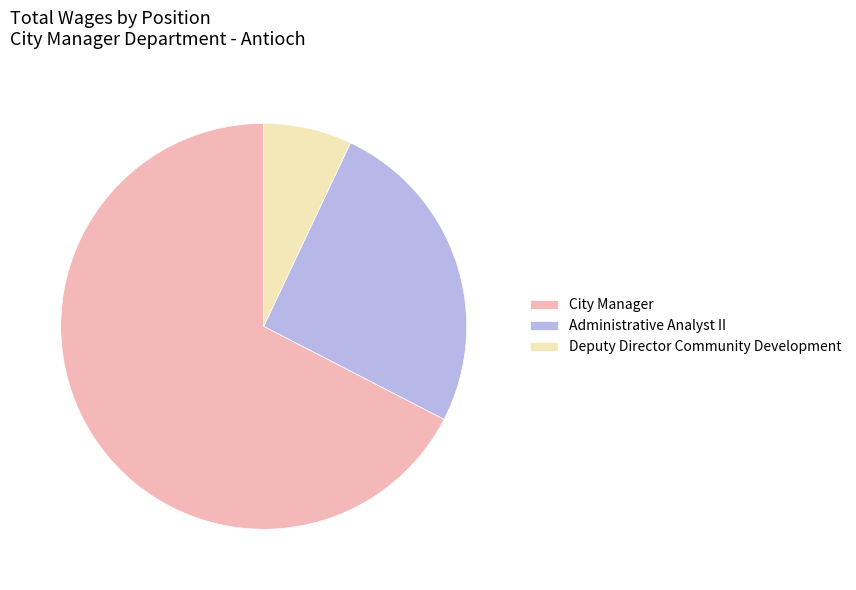

Which slice is the smallest?

Deputy Director Community Development